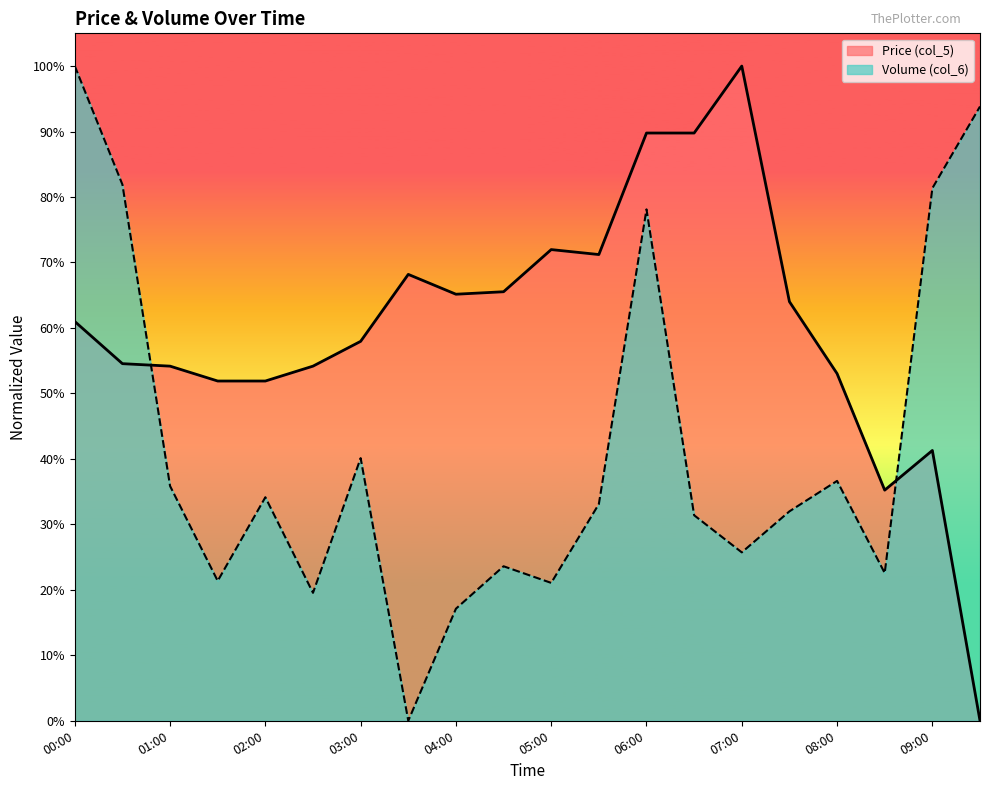

At 03:30, list the series in order from smallest to largest.

Volume (col_6), Price (col_5)